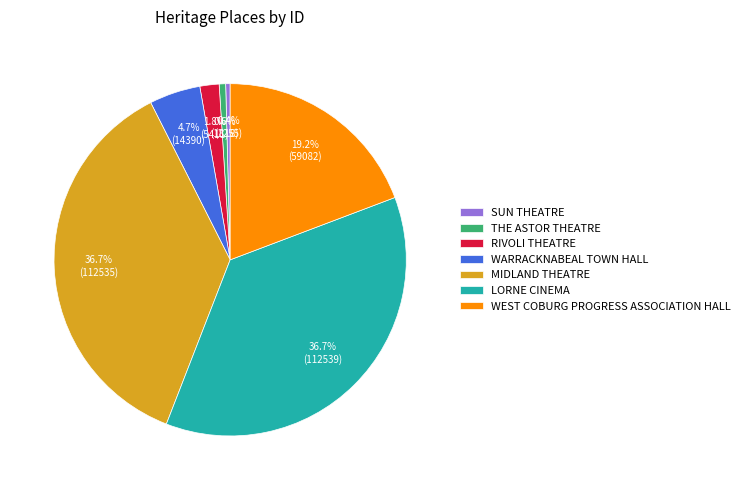

Which has a higher value, THE ASTOR THEATRE or RIVOLI THEATRE?

RIVOLI THEATRE